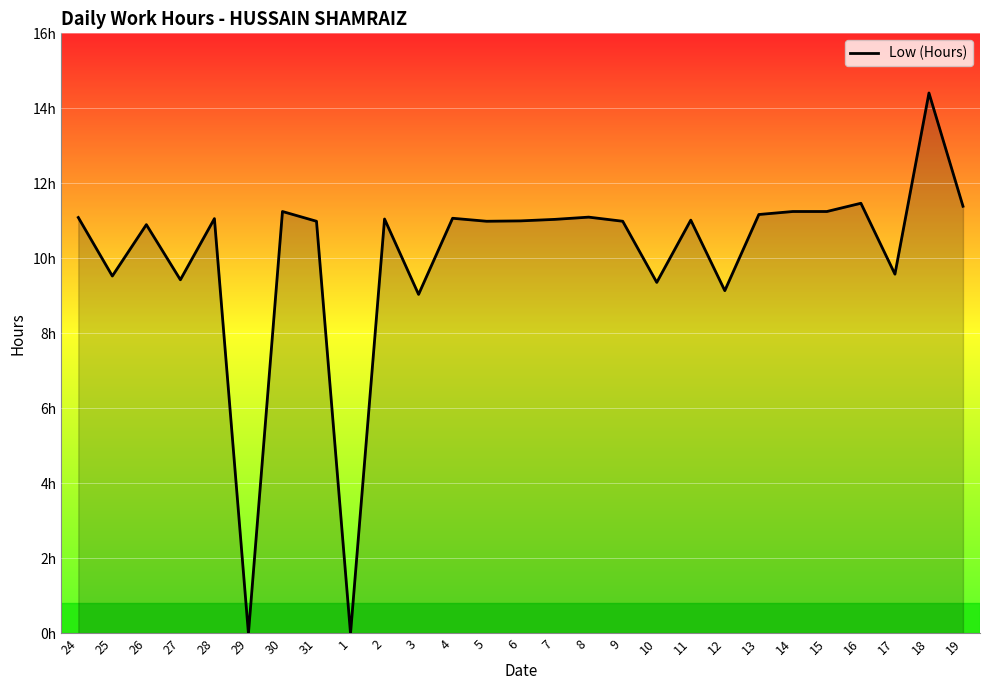

Does the chart display data point markers on the line(s)?

No